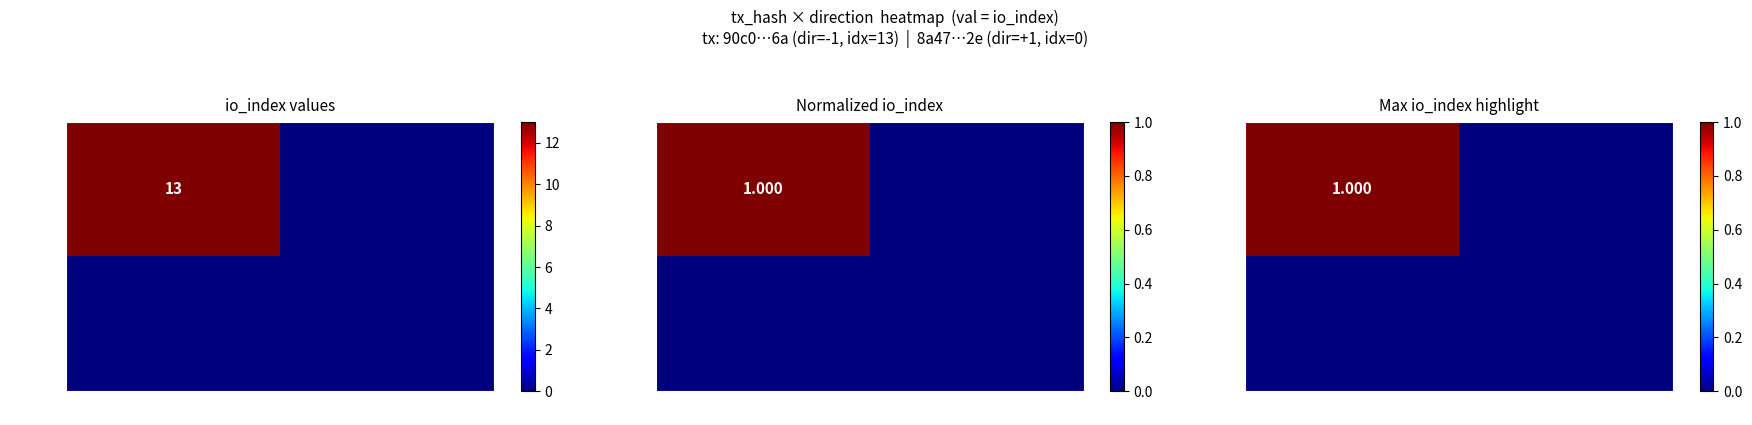

Count the number of data series in this chart.

2